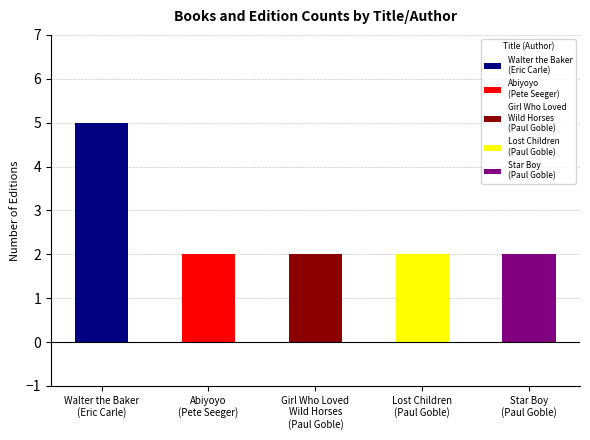

True or false: the data shows 2 at Lost Children
(Paul Goble).

True